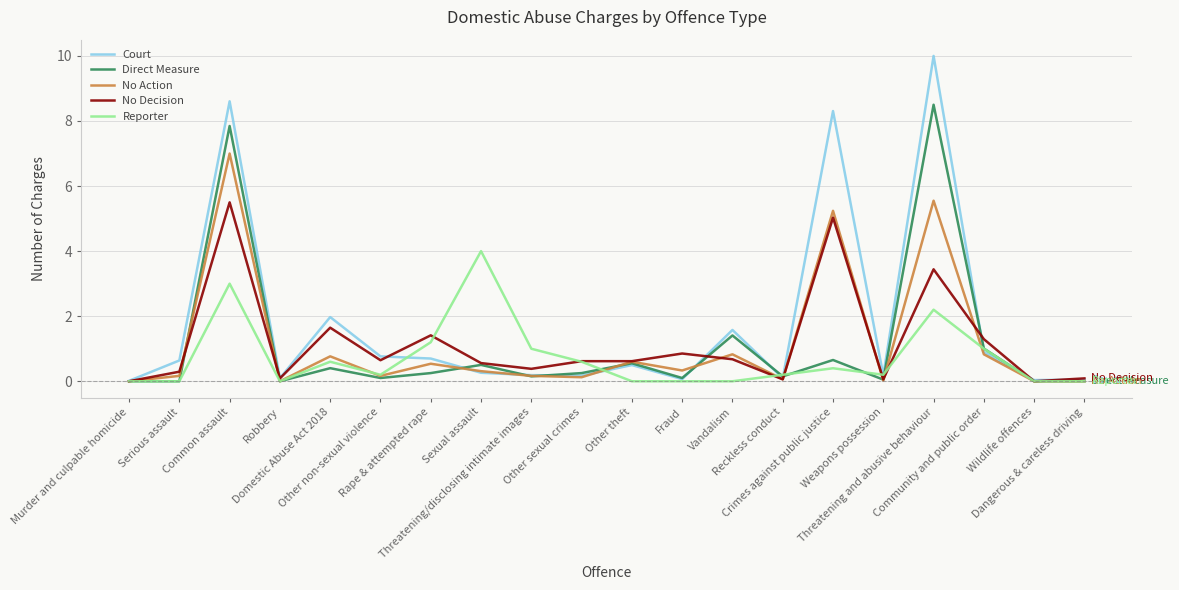

What is the greatest value displayed?

10.0